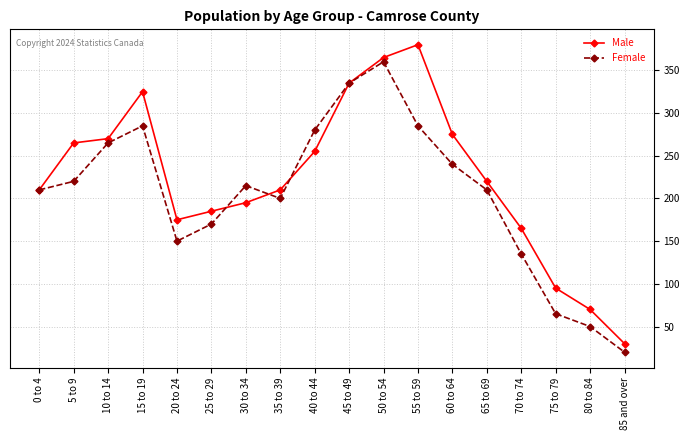

Rank the series at 70 to 74 from lowest to highest value.

Female, Male